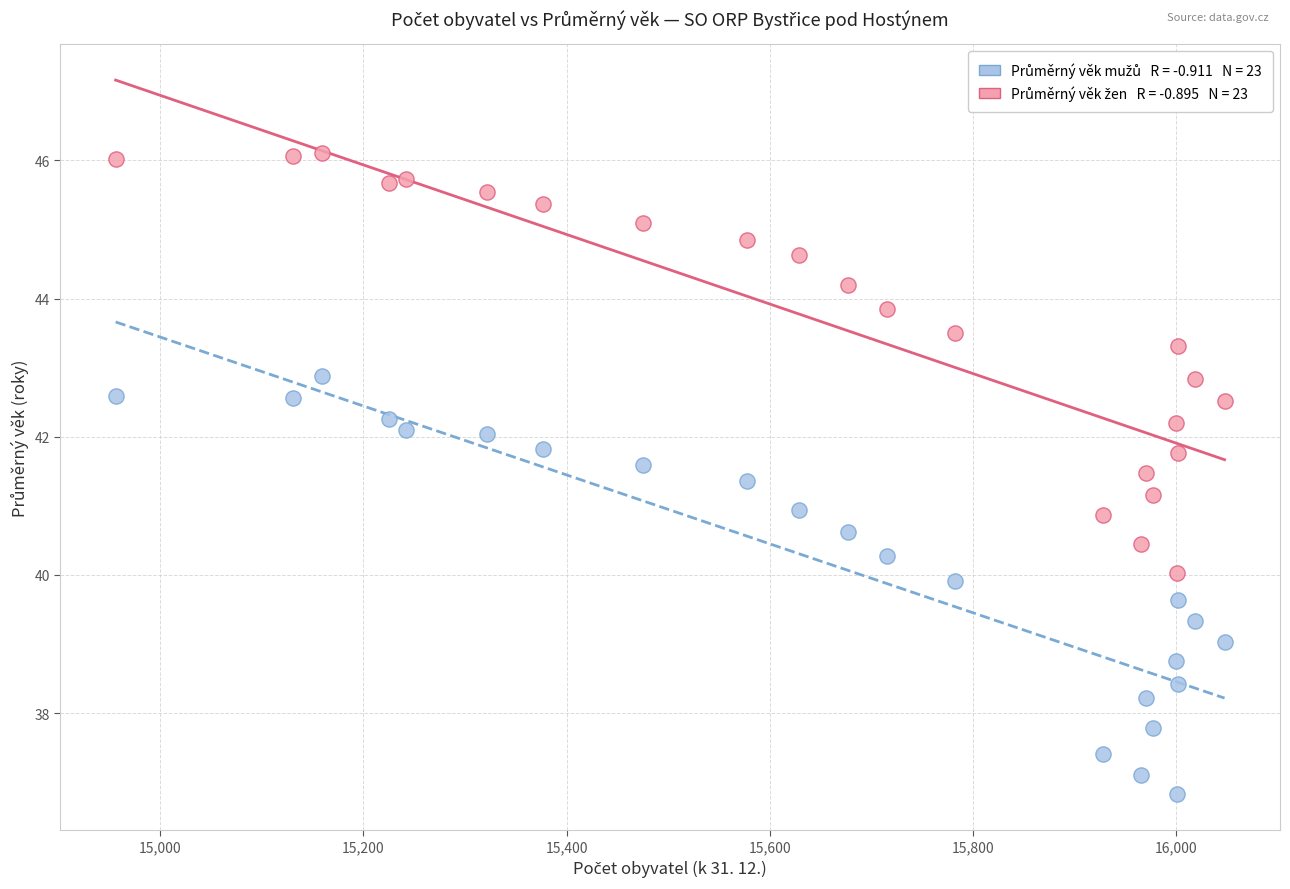

Across all data points, what is the range of X values (max minus min)?

1092.0